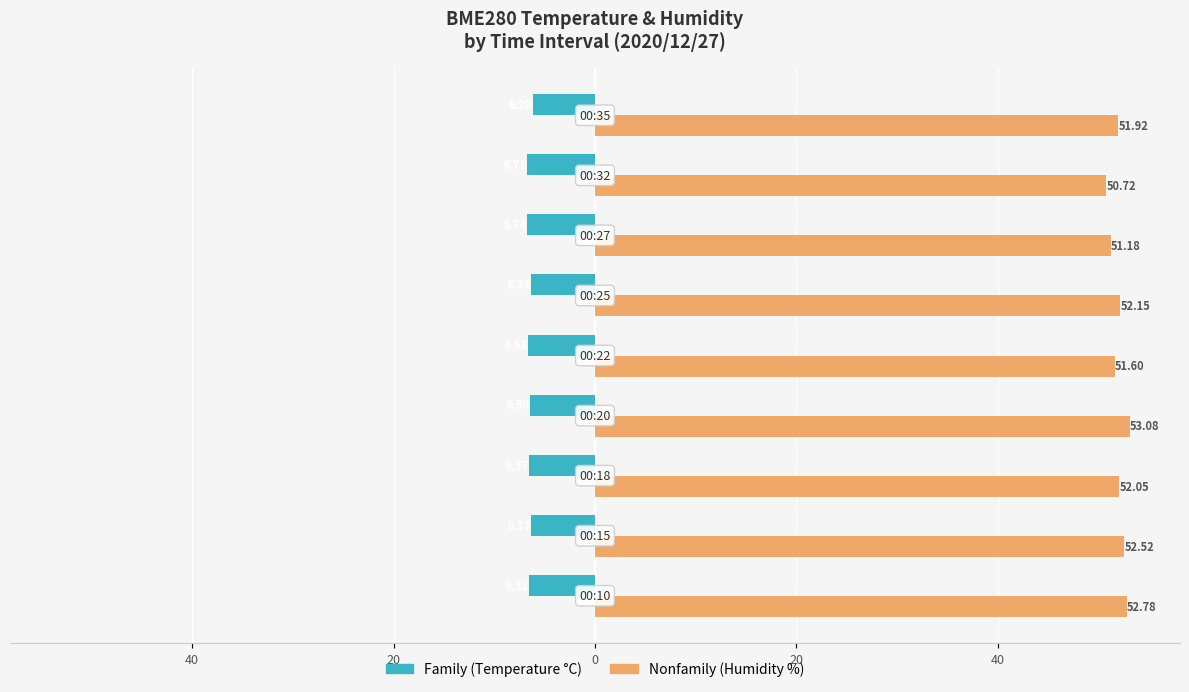

True or false: Family has a value of -6.6 at 20.

True